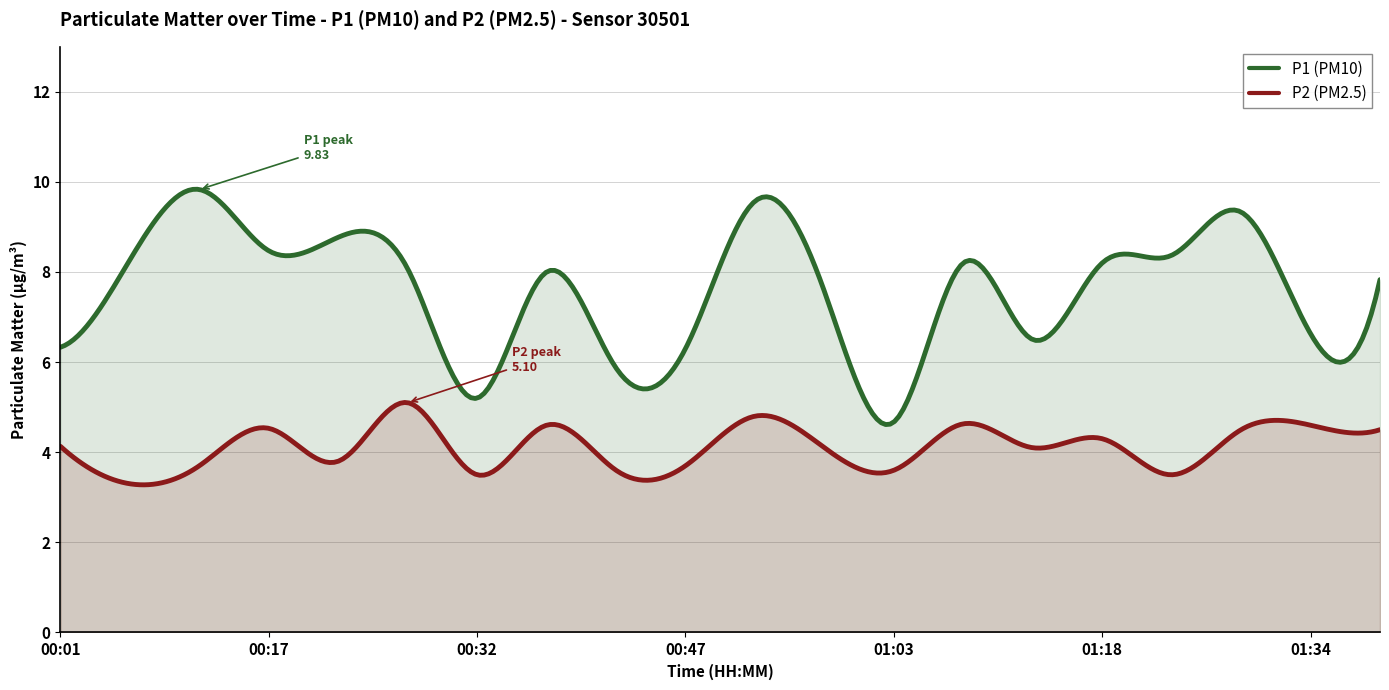

Between 00:42 and 01:23, which is larger?

01:23